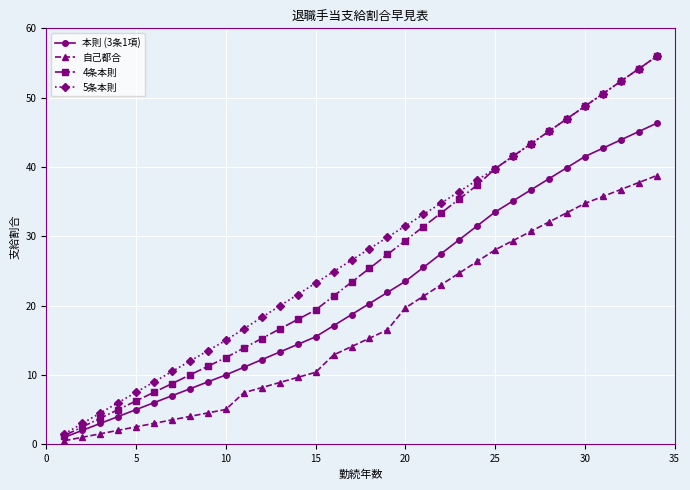

Which series has the largest range (max minus min)?

4条本則